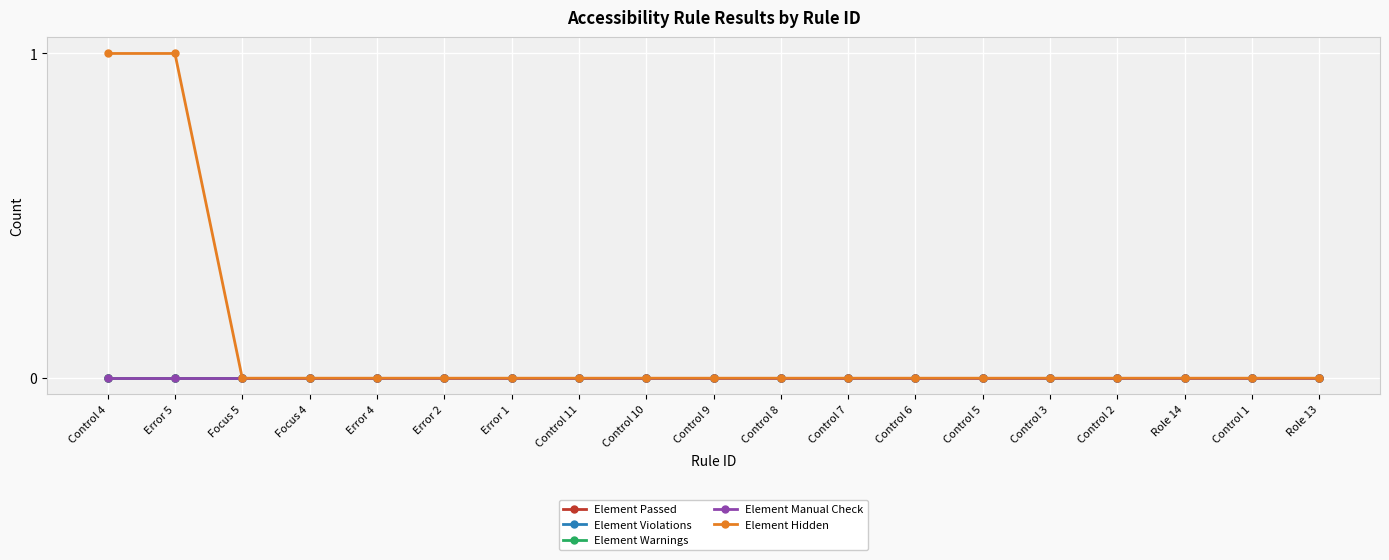

Does the chart have visible grid lines?

Yes